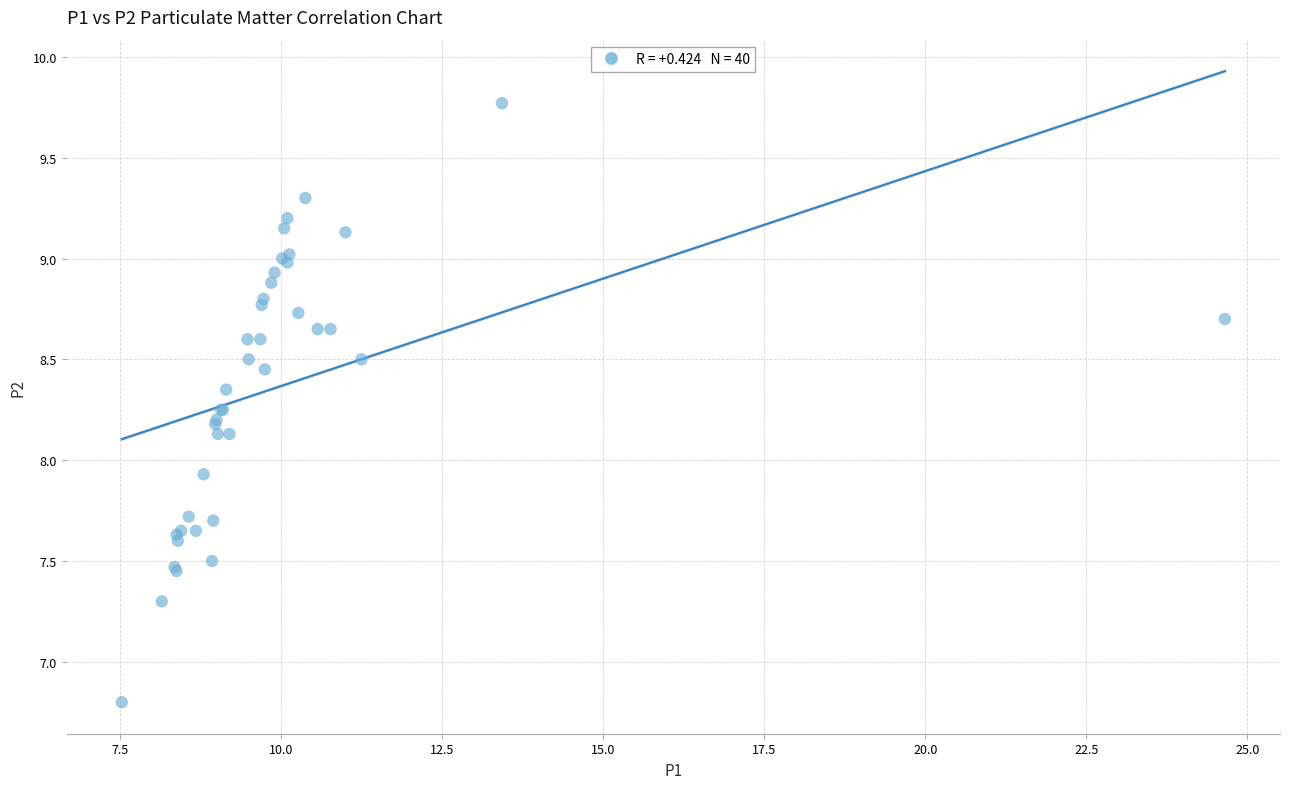

What Y value in the scatter plot is closest to 8?

7.9